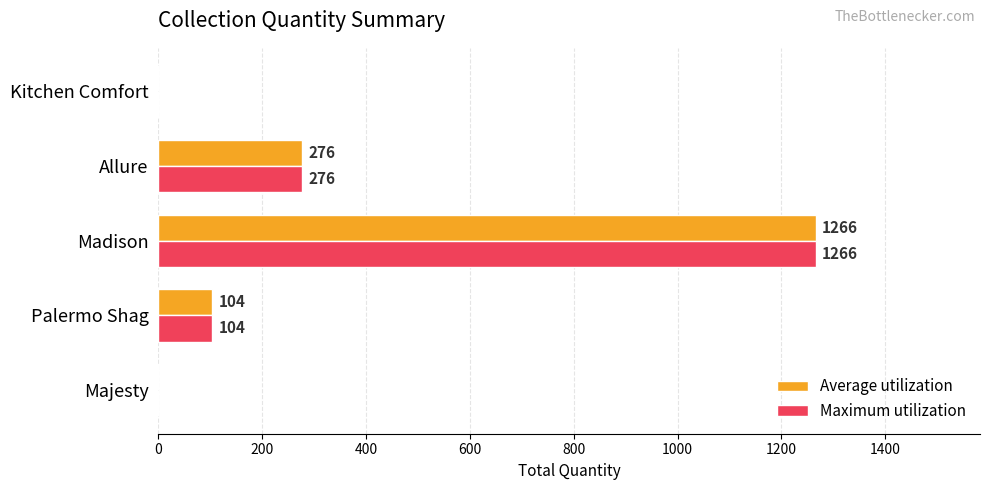

What is the sum of all Maximum utilization values?

1646